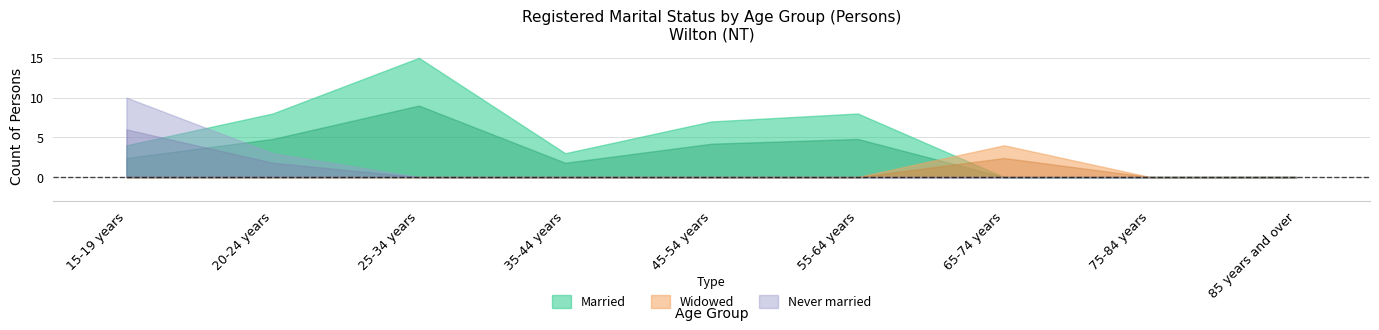

Which series has the largest range (max minus min)?

Married